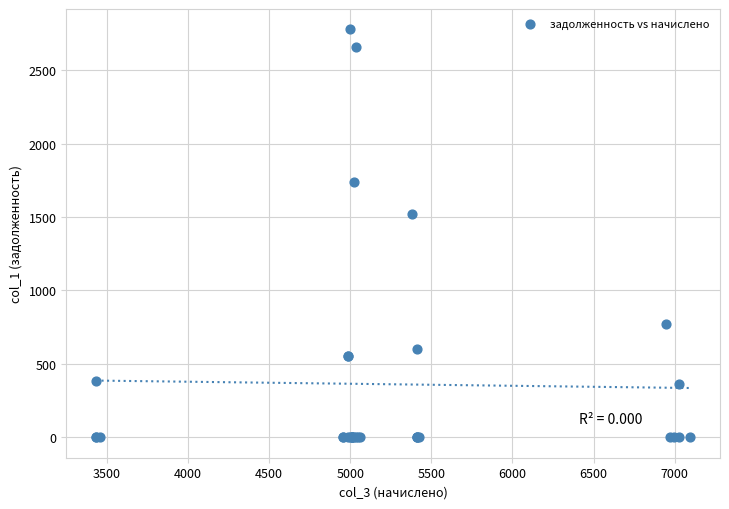

What Y value in the scatter plot is closest to 1388?

1517.8